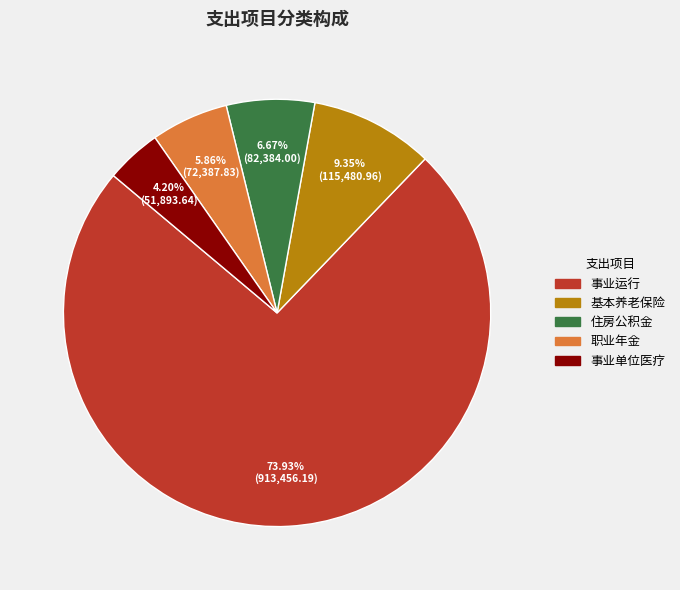

To the nearest percent, what portion does 住房公积金 represent?

7%